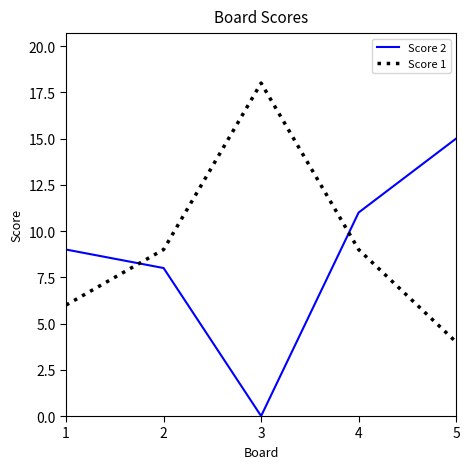

The Score 2 series shows 4 at 4. True or false?

False